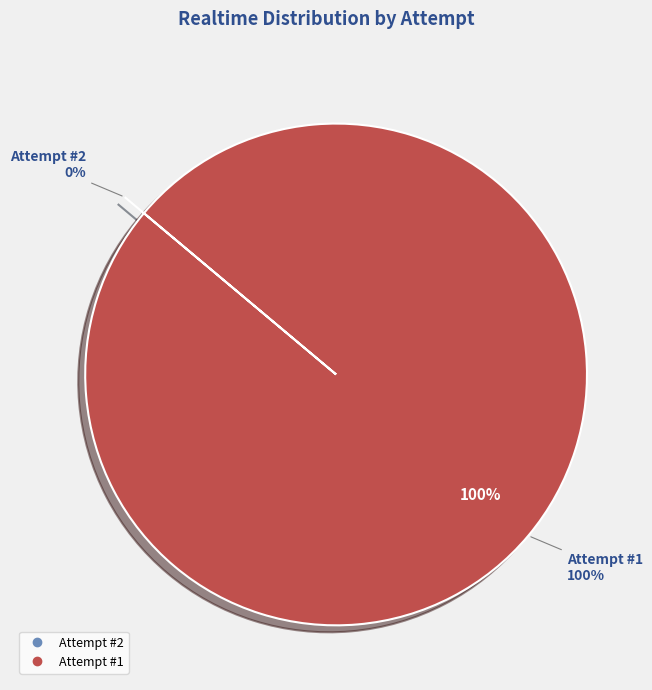

Do 2 and 1 together represent more than half of the pie?

Yes